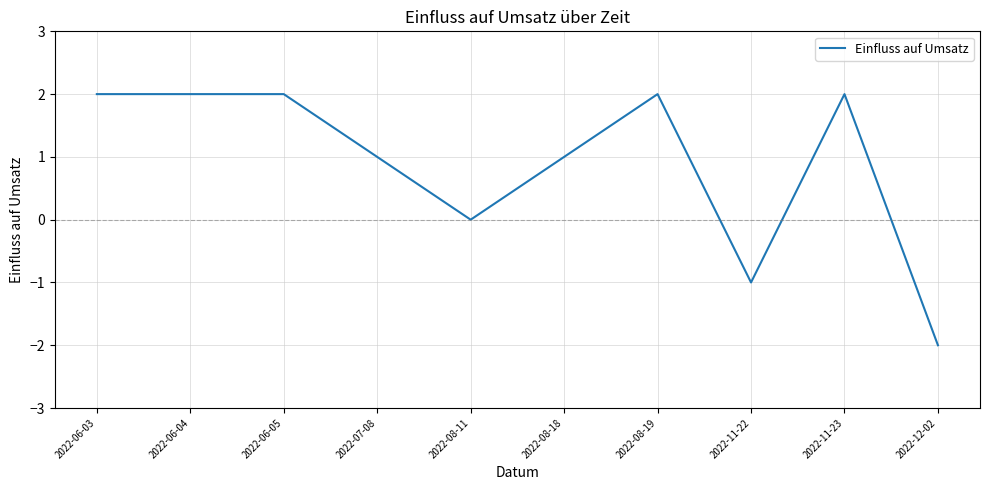

Which label corresponds to the smallest value in the chart?

2022-12-02